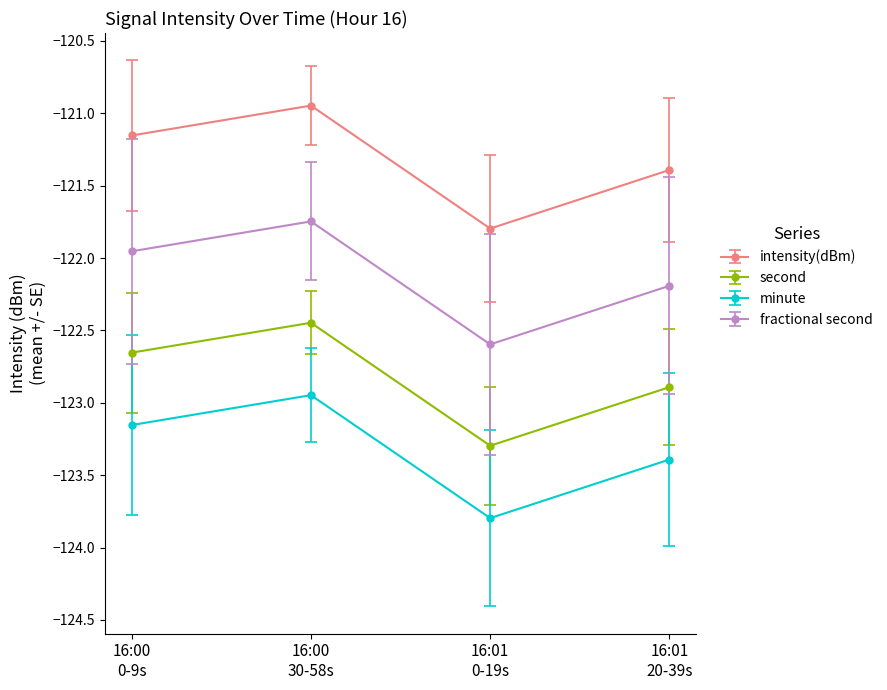

In second, how many points are higher than both neighbors (excluding endpoints)?

1